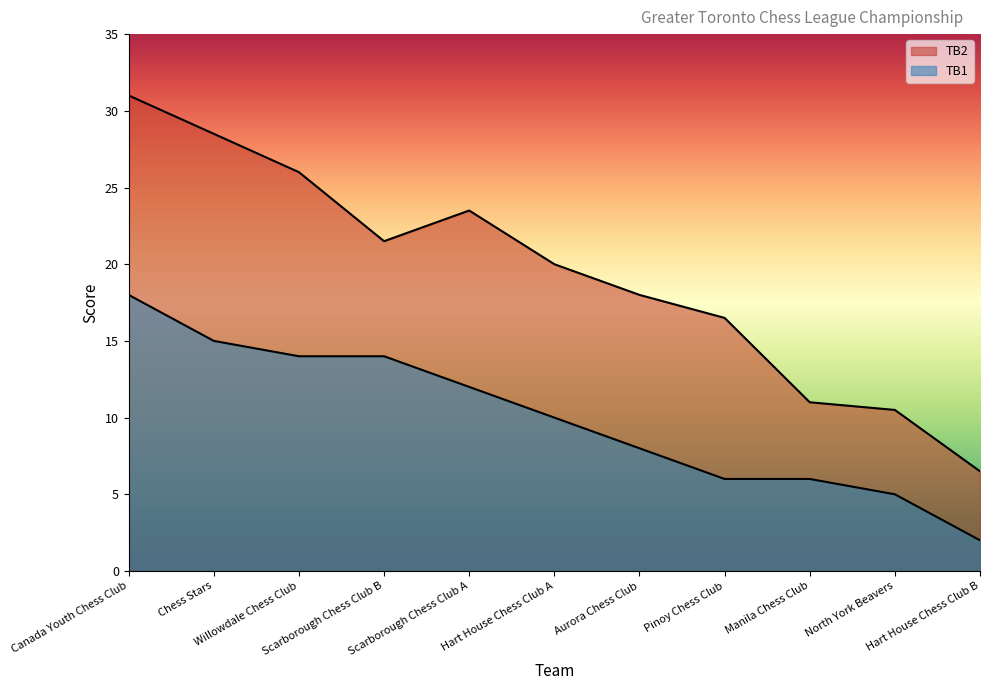

What is the label of the 6th point from the left?

Hart House Chess Club A